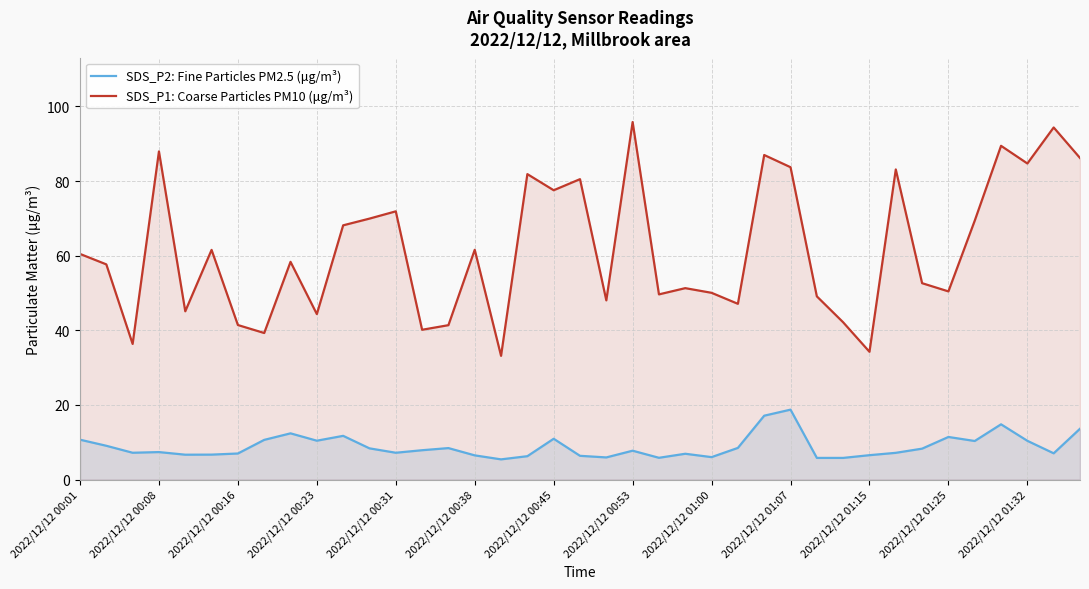

List the series in order of their peak value, highest first.

SDS_P1: Coarse Particles PM10 (μg/m³), SDS_P2: Fine Particles PM2.5 (μg/m³)